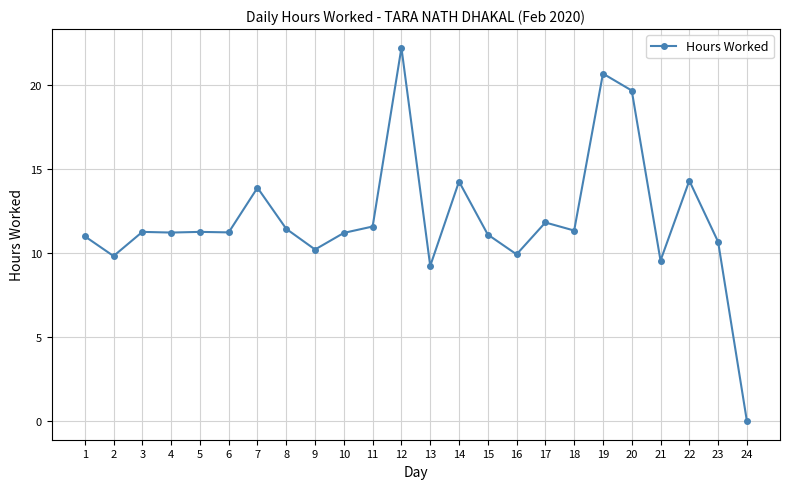

Which category has the lowest value across all series?

24